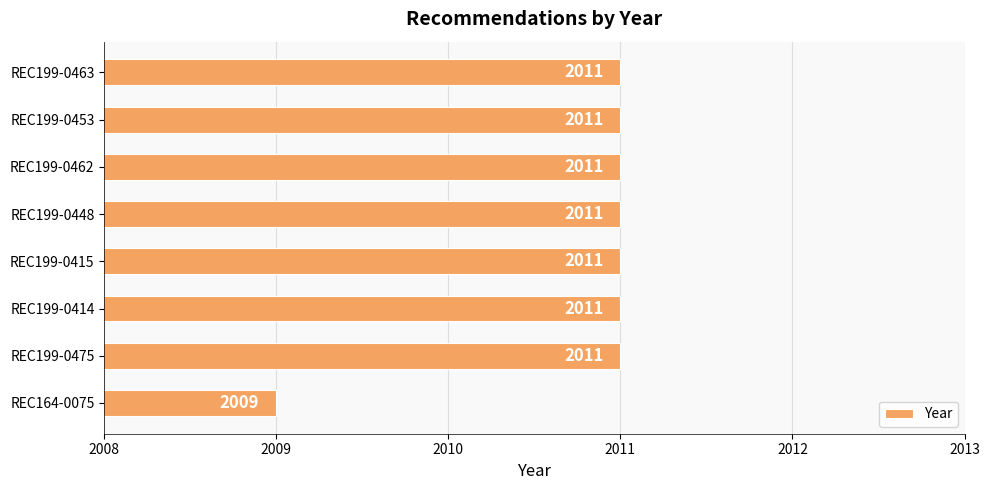

What is the smallest value displayed?

2009